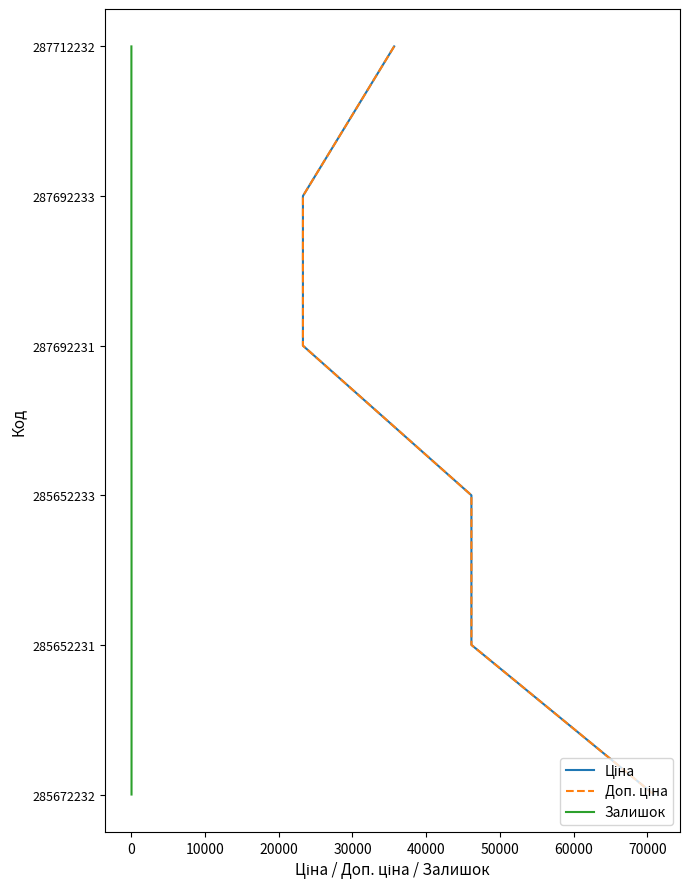

True or false: Ціна and Доп. ціна intersect in this chart.

False